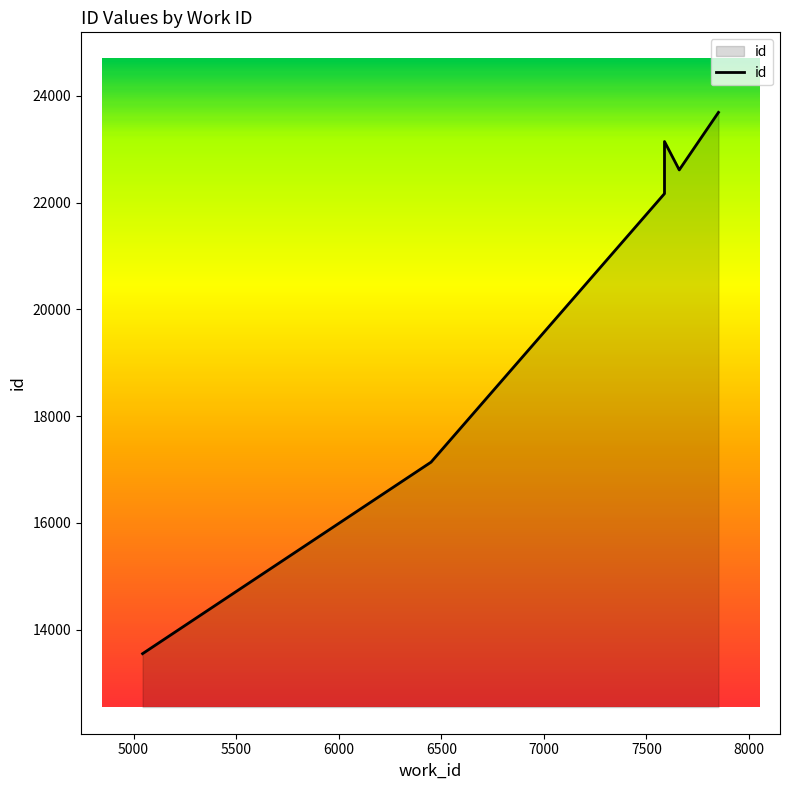

What is the sum of all values?

167082